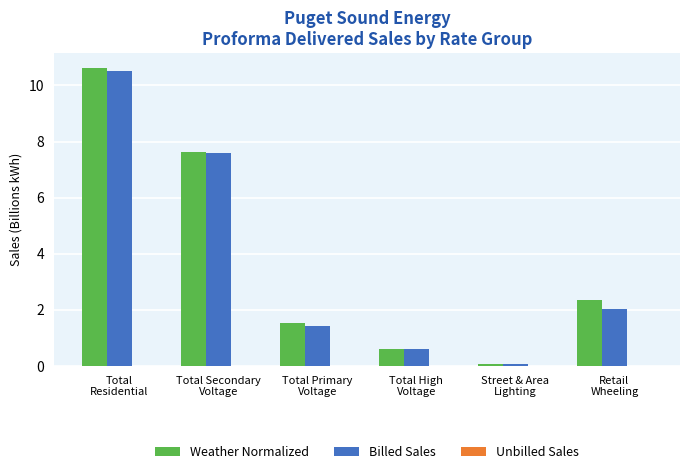

At which category is the sum across all series the highest?

Total
Residential